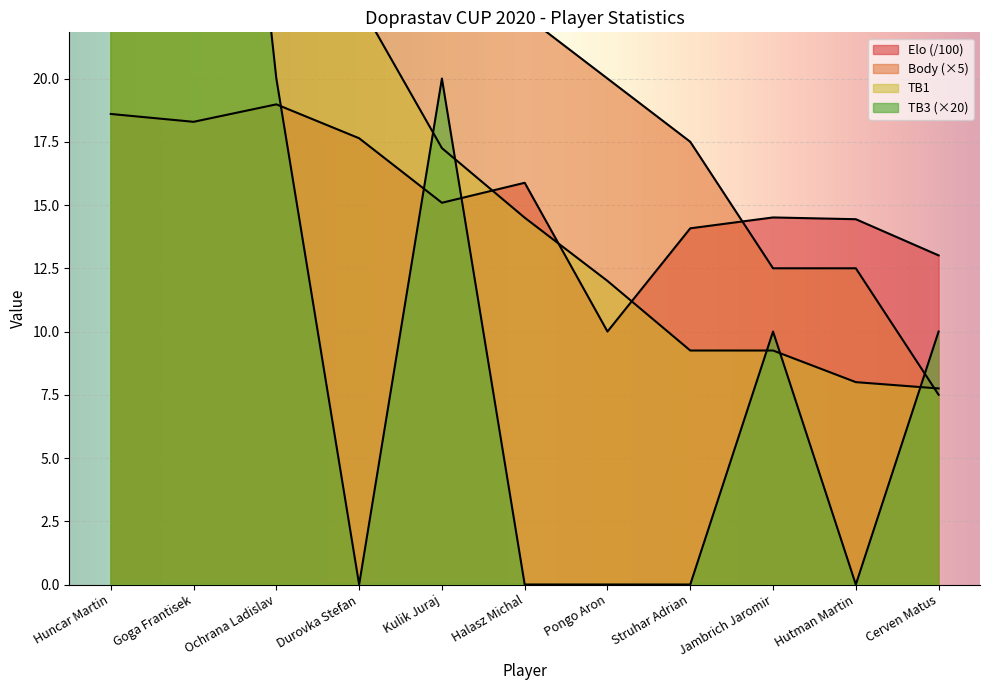

How many times do Body and TB3 cross each other?

2